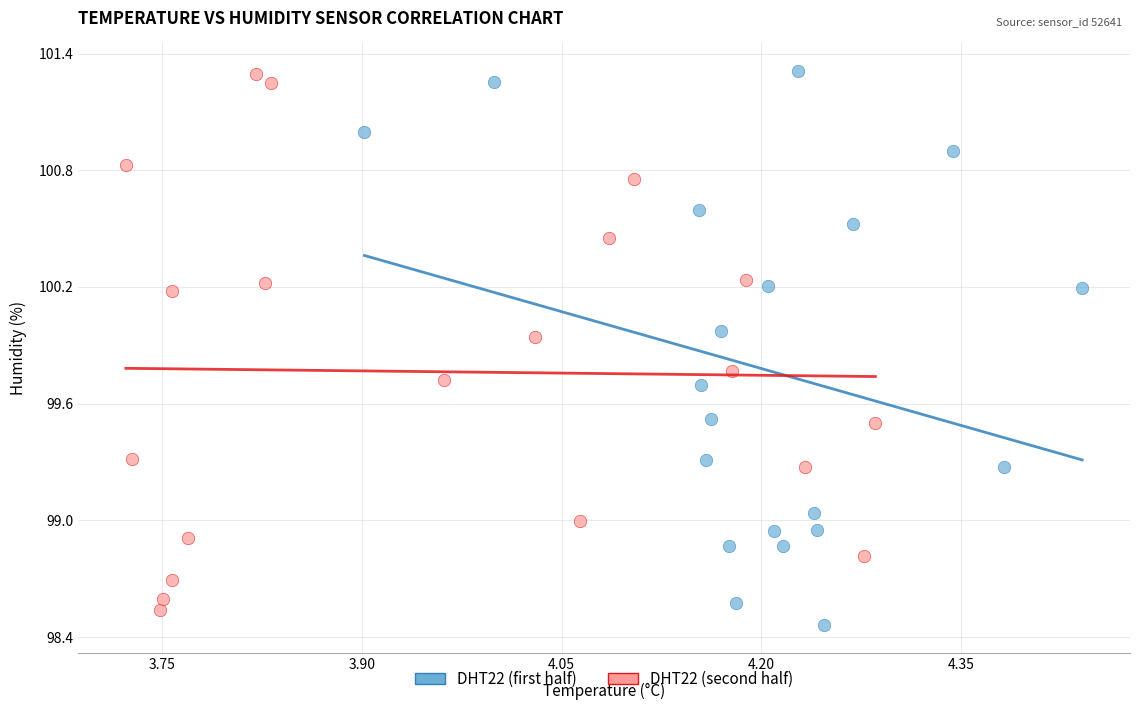

Which series has the largest Y range (max minus min)?

DHT22 (first half)